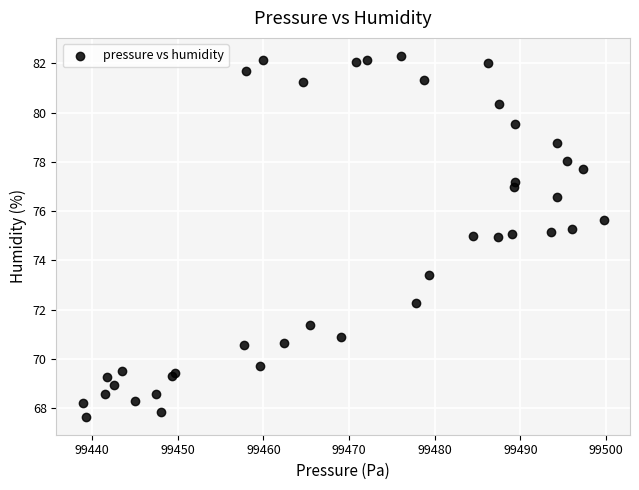

What Y value in the scatter plot is closest to 74?

73.4